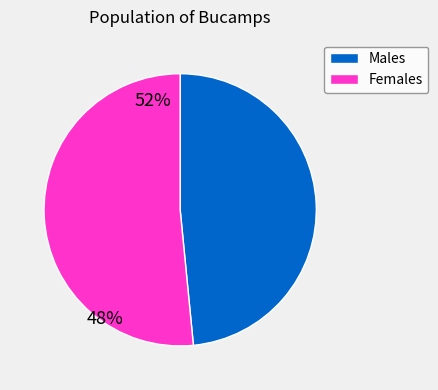

Does Females represent more than half of the total?

Yes